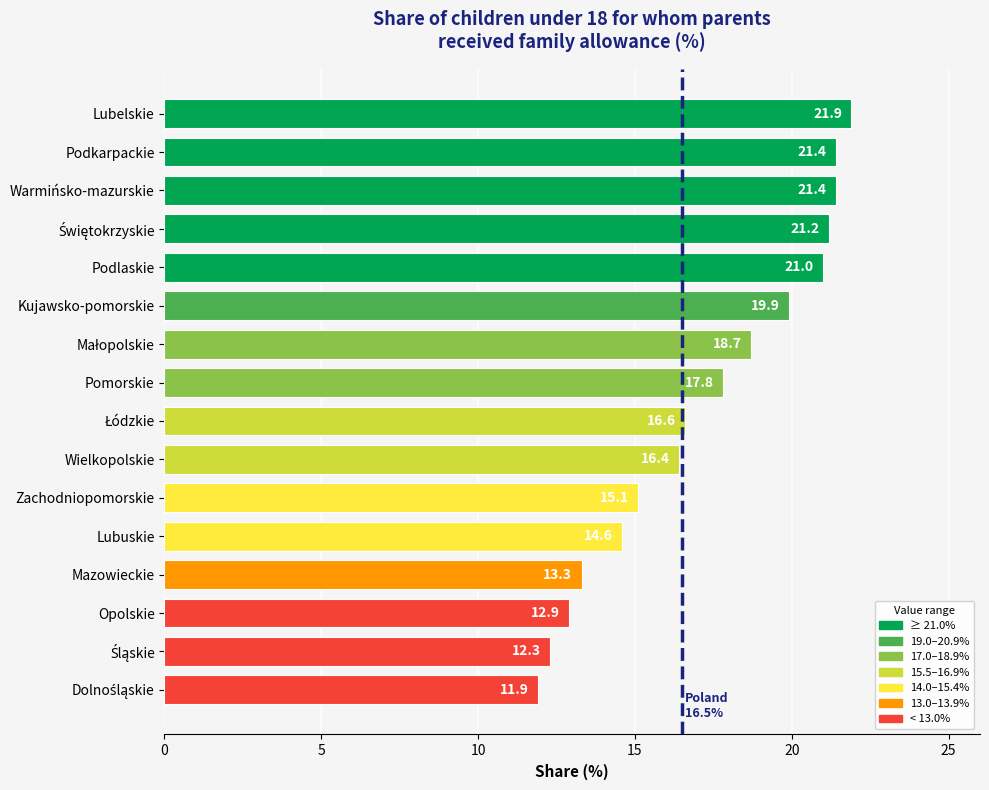

How many data points are above 17?

8